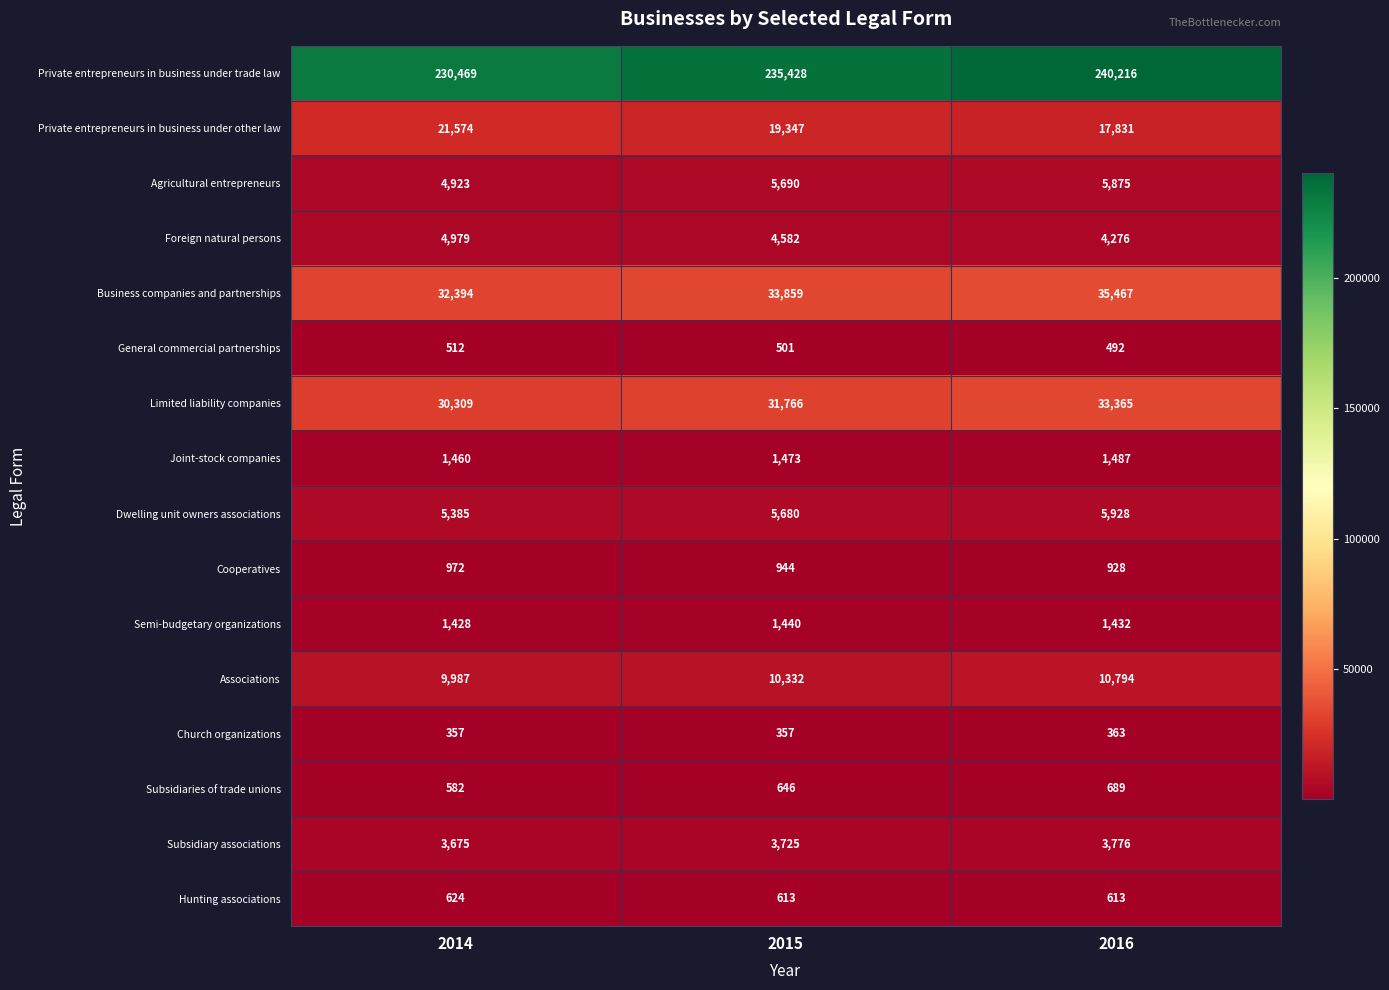

How many data points does each series have?

3